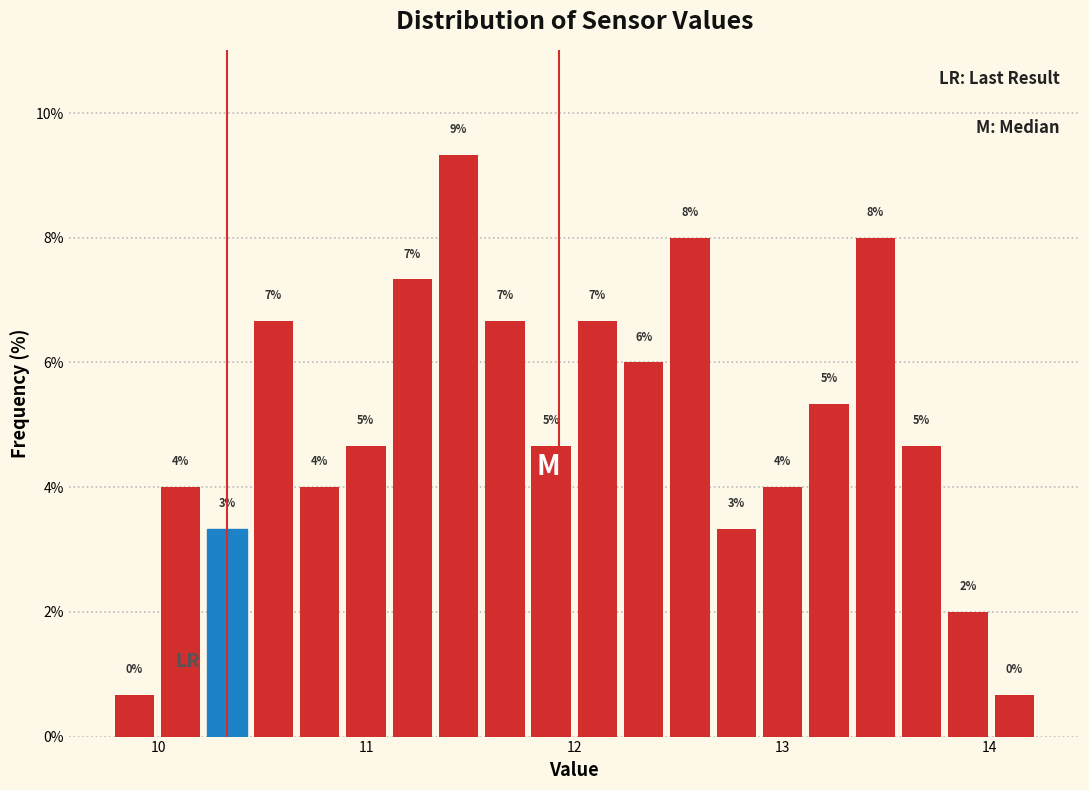

Read against the x-axis, roughly where is the centre of the tallest bar?

11.4